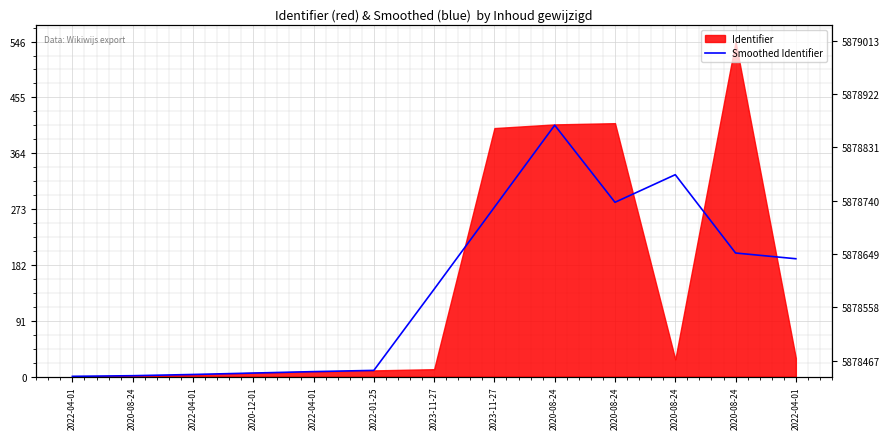

Rank the categories by value from lowest to highest.

2022-04-01, 2020-08-24, 2022-04-01, 2020-12-01, 2022-04-01, 2022-01-25, 2023-11-27, 2022-04-01, 2020-08-24, 2023-11-27, 2020-08-24, 2020-08-24, 2020-08-24